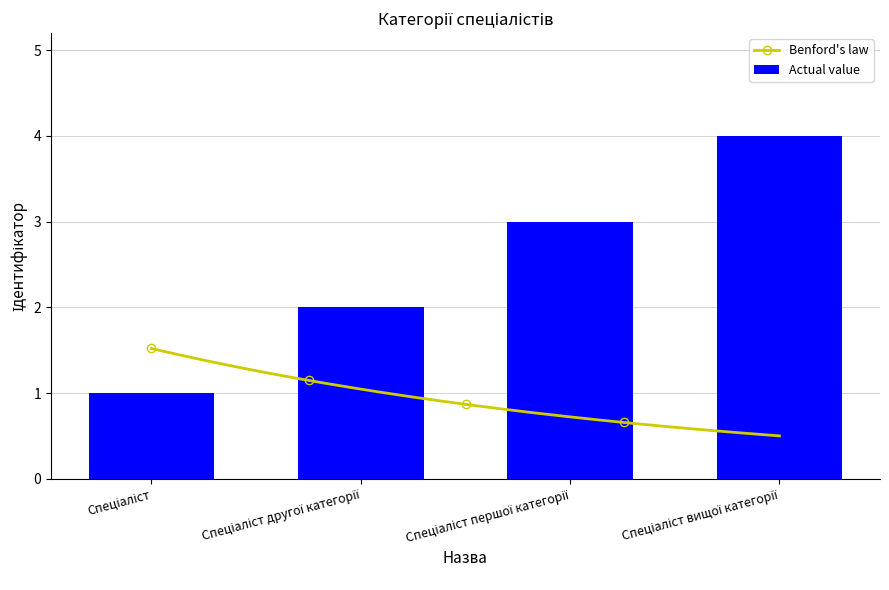

List the labels in order of value, largest first.

Спеціаліст вищої категорії, Спеціаліст першої категорії, Спеціаліст другої категорії, Спеціаліст